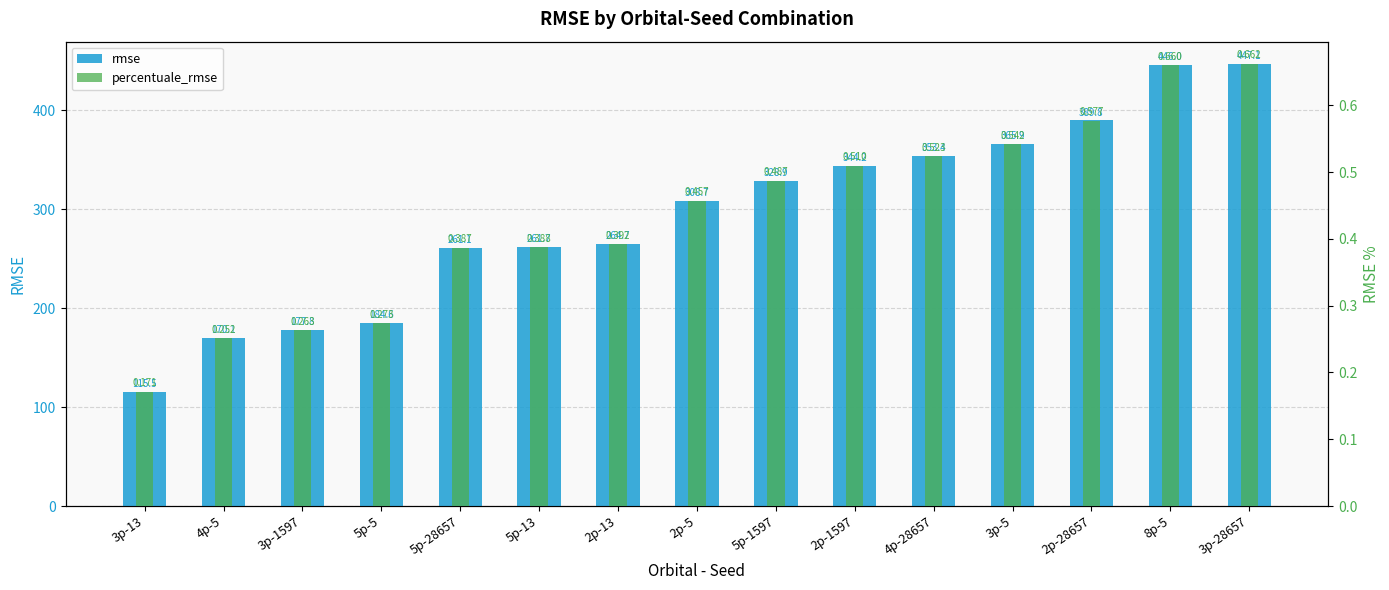

What is the sum of all percentuale_rmse values?

6.5